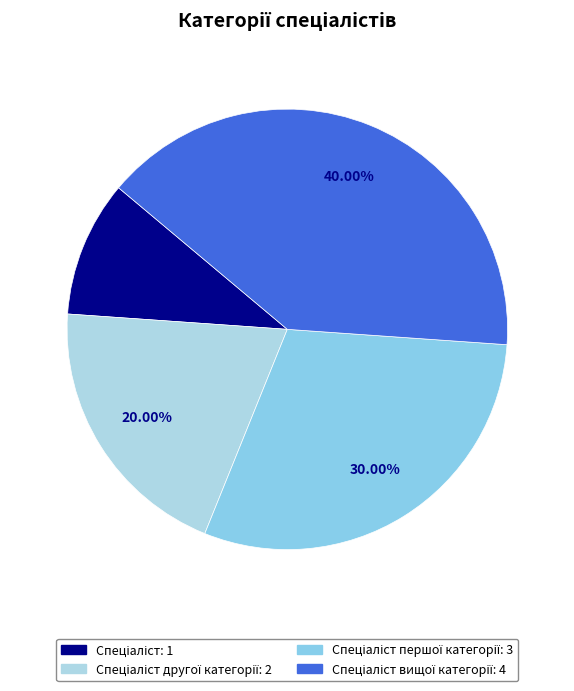

Is there any slice that represents more than half of the pie?

No